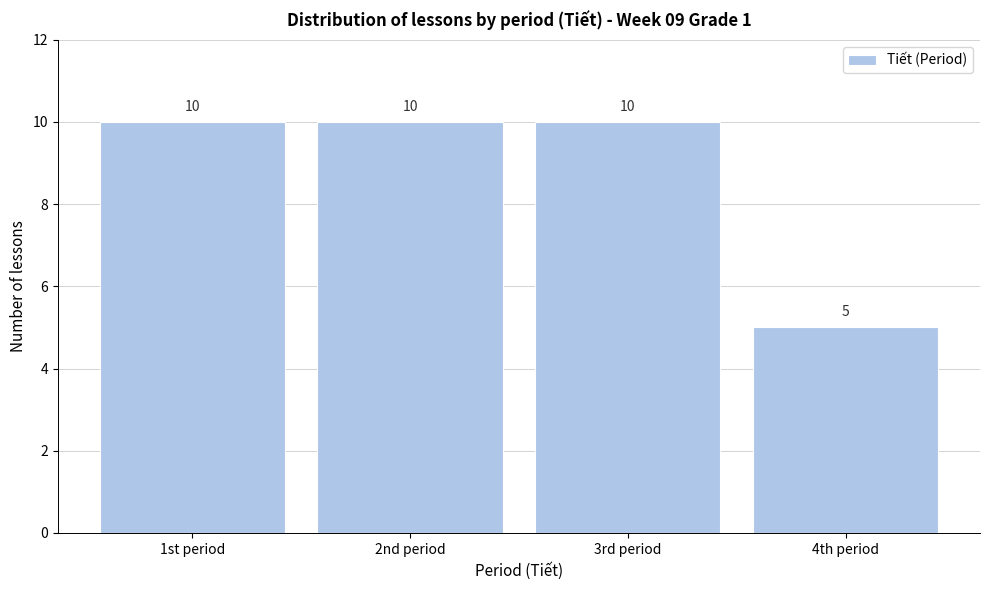

Reading left to right, transcribe all the data shown in this chart.

1st period=10	2nd period=10	3rd period=10	4th period=5